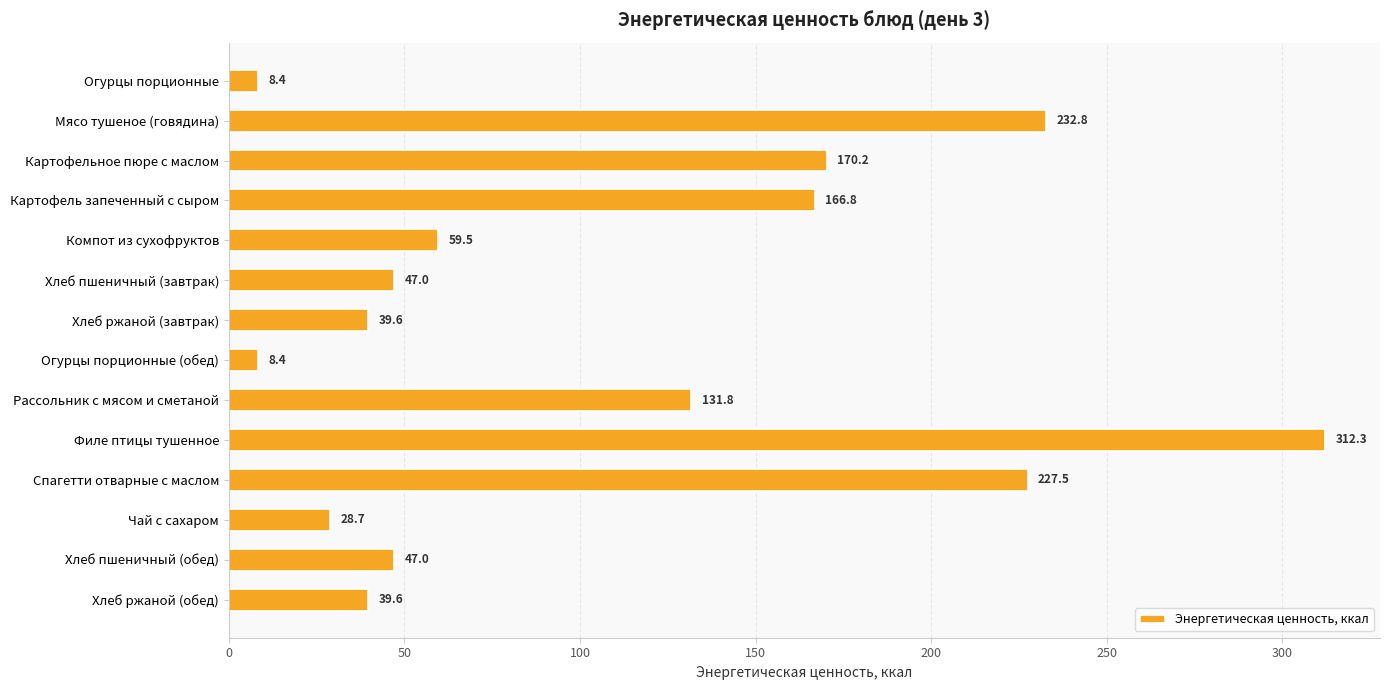

What is the value of the 2nd bar from the top?

232.8